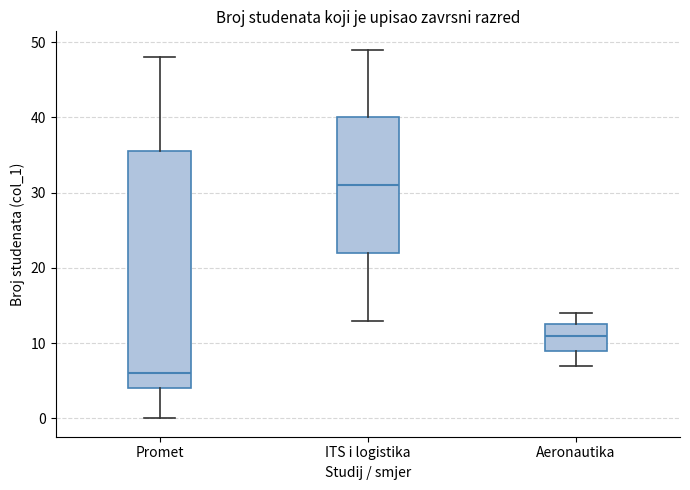

Where does the lower whisker of the box for Promet end on the y-axis? The values are not printed on the chart, so give them approximately, as read against the axis.

0